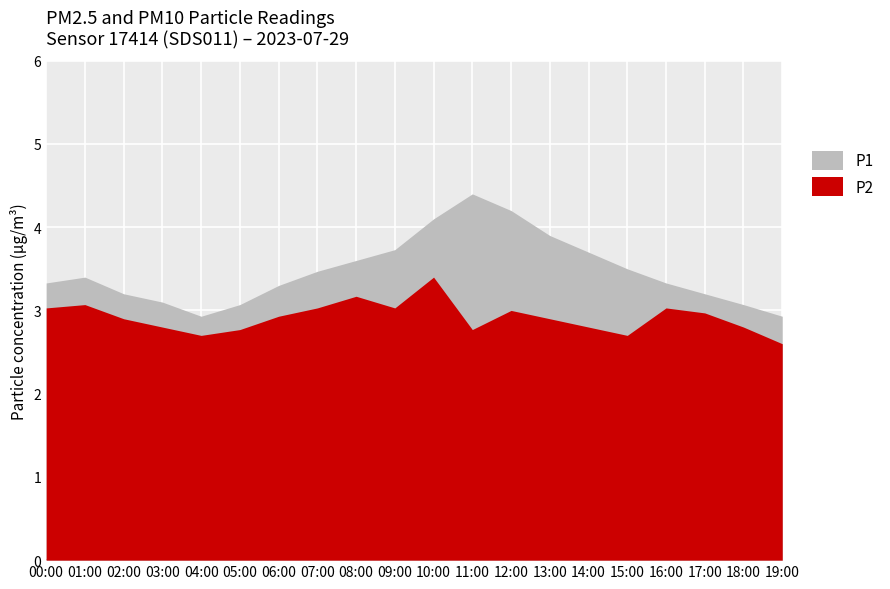

At which category does P1 reach its first local valley?

04:00